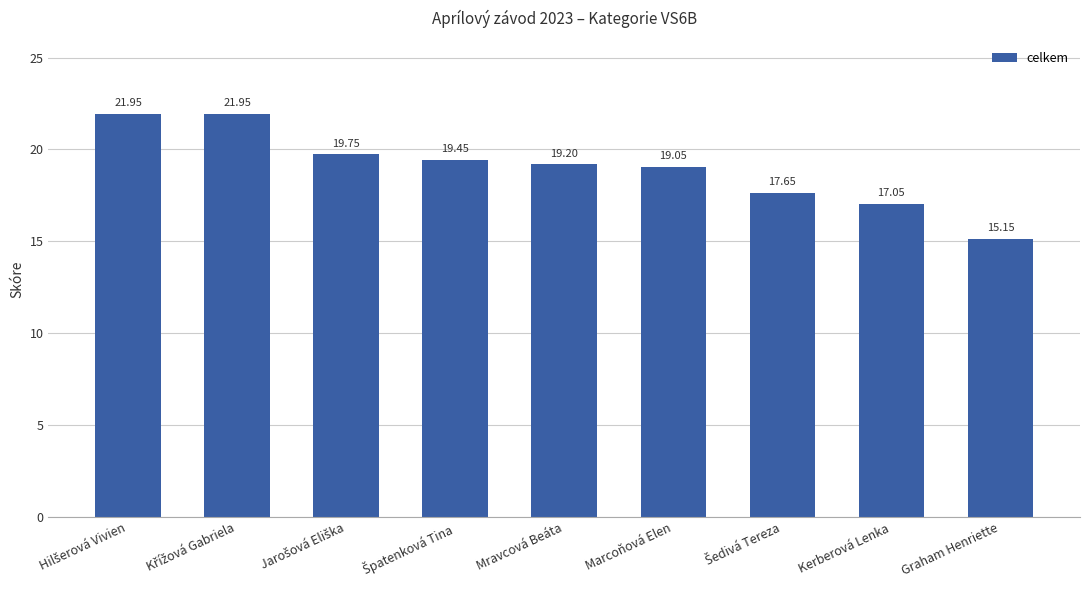

What is the difference between the second highest and minimum values?

6.8